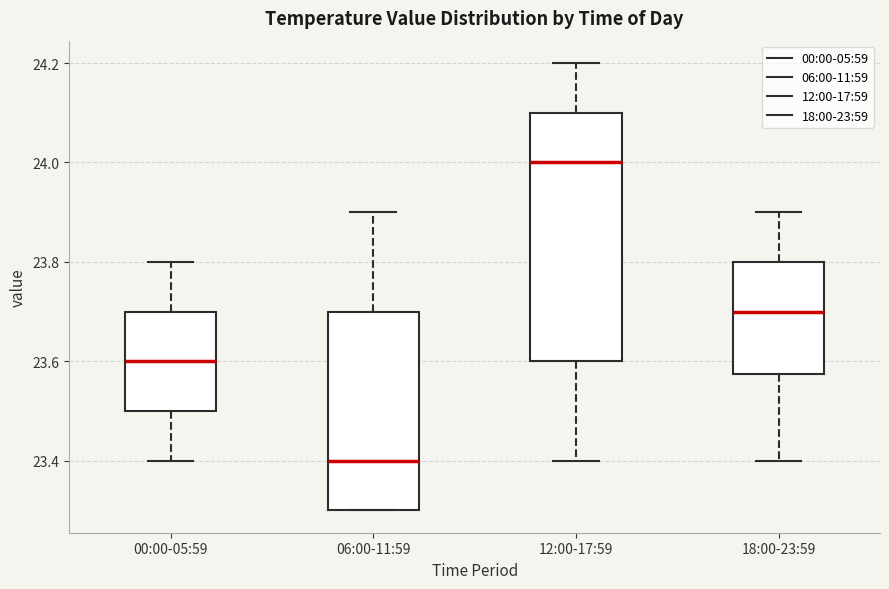

Reading left to right, read every box against the y-axis: the position of its median line, the range the box covers, and the ends of its whiskers. The values are not printed on the chart, so give them approximately, as read against the axis.

00:00-05:59: median 23.60, box 23.50 to 23.70, whiskers 23.40 to 23.80
06:00-11:59: median 23.40, box 23.30 to 23.70, whiskers 23.30 to 23.90
12:00-17:59: median 24.00, box 23.60 to 24.10, whiskers 23.40 to 24.20
18:00-23:59: median 23.70, box 23.58 to 23.80, whiskers 23.40 to 23.90